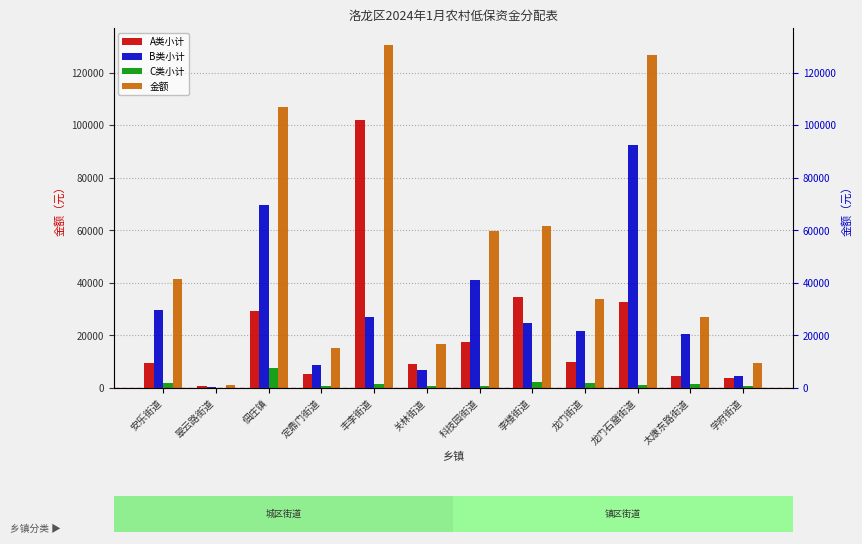

How many values in the 金额 series are below 41450?

6